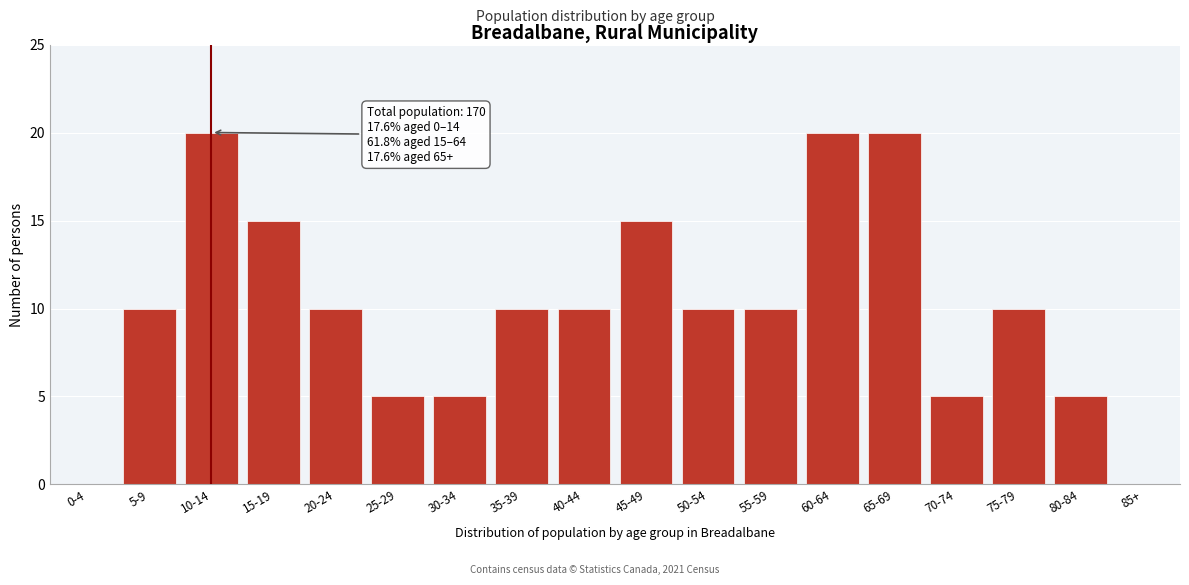

Reading left to right, what are all the values shown in this chart?

0-4=0	5-9=10	10-14=20	15-19=15	20-24=10	25-29=5	30-34=5	35-39=10	40-44=10	45-49=15	50-54=10	55-59=10	60-64=20	65-69=20	70-74=5	75-79=10	80-84=5	85+=0